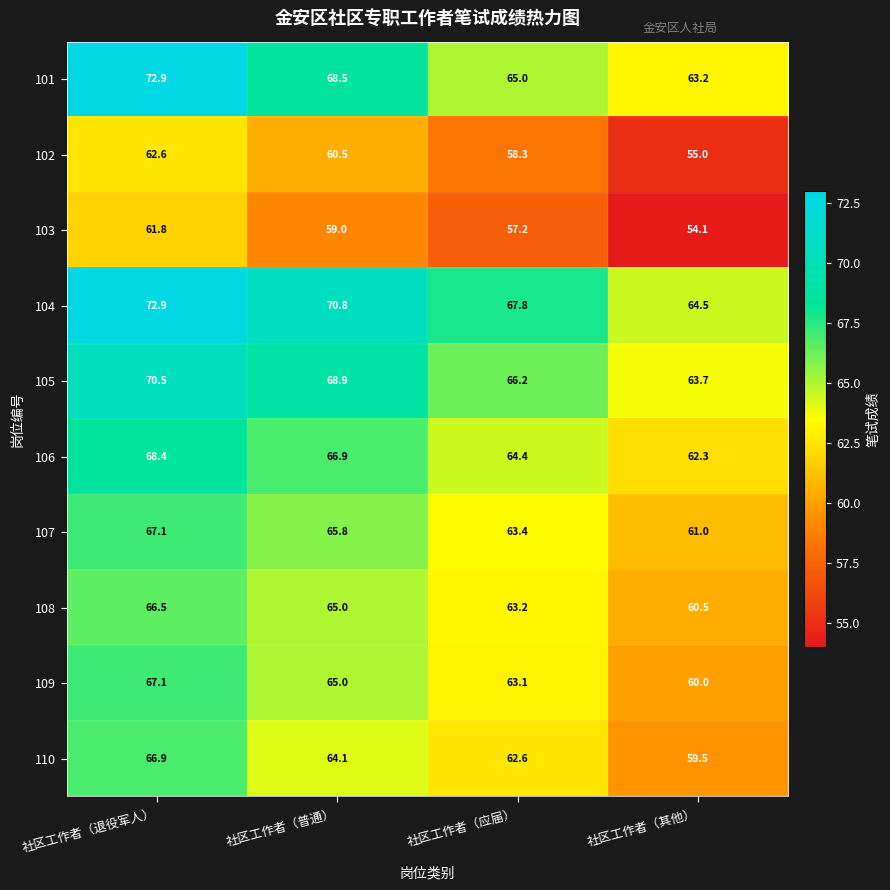

Rank the categories by 107 value from lowest to highest.

社区工作者（其他）, 社区工作者（应届）, 社区工作者（普通）, 社区工作者（退役军人）